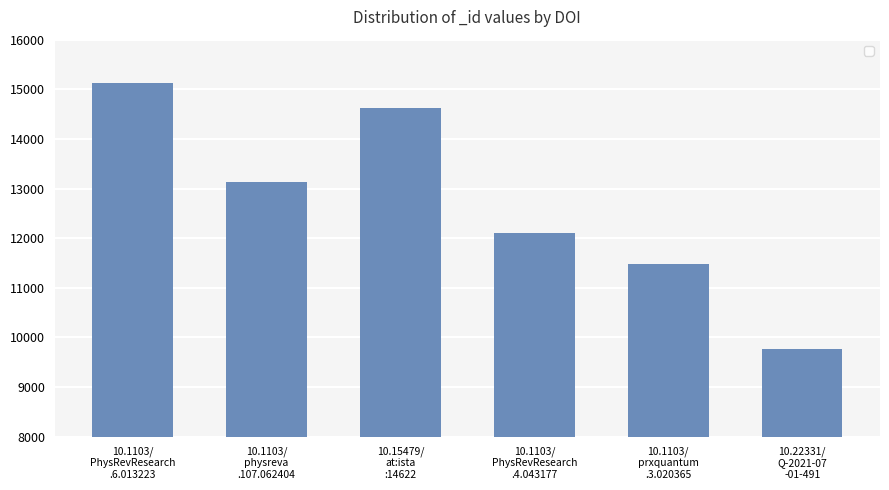

List the labels in order of value, largest first.

10.1103/
PhysRevResearch
.6.013223, 10.15479/
at:ista
:14622, 10.1103/
physreva
.107.062404, 10.1103/
PhysRevResearch
.4.043177, 10.1103/
prxquantum
.3.020365, 10.22331/
Q-2021-07
-01-491